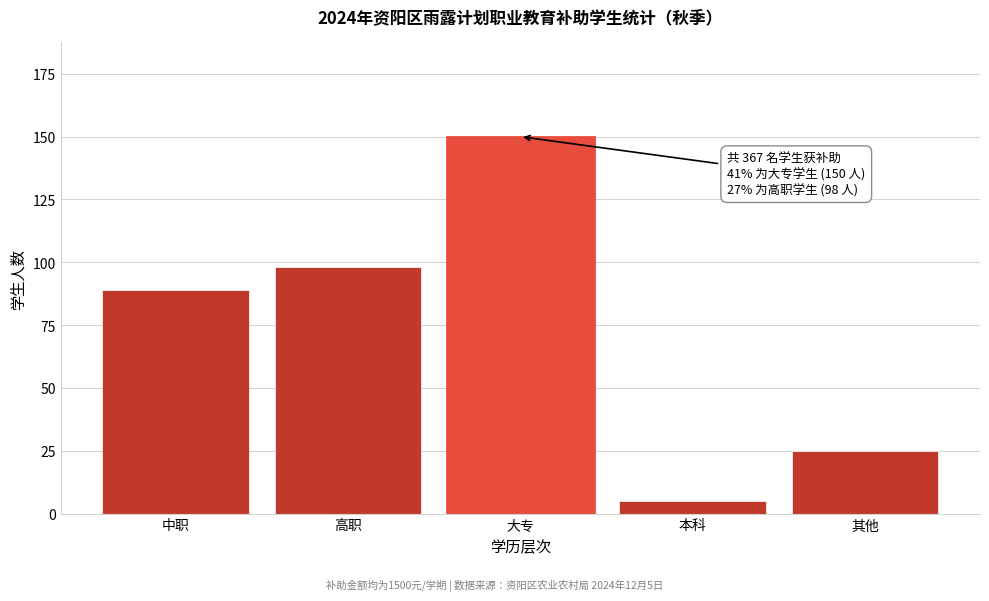

Reading left to right, what are all the values shown in this chart?

89	98	150	5	25